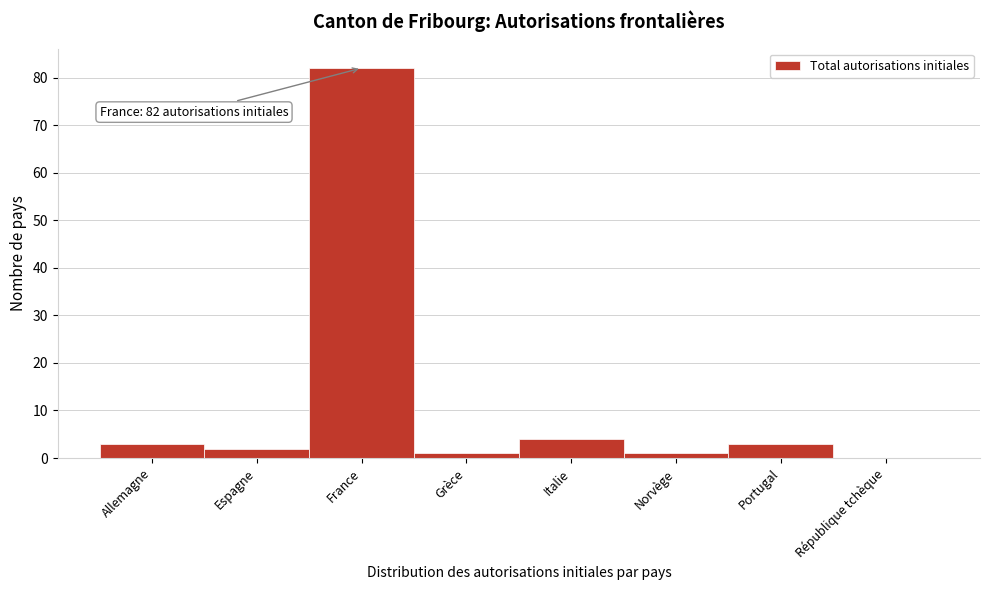

Reading right to left, extract all data points from this chart.

République tchèque=0	Portugal=3	Norvège=1	Italie=4	Grèce=1	France=82	Espagne=2	Allemagne=3